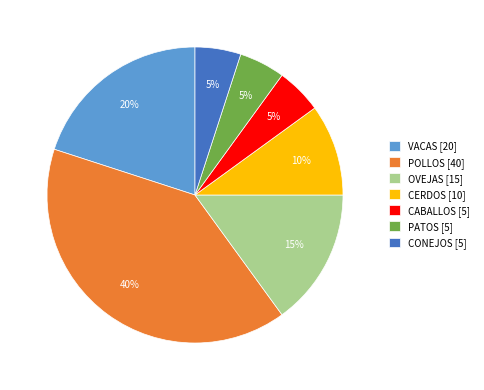

To the nearest percent, what is the average slice percentage?

14%